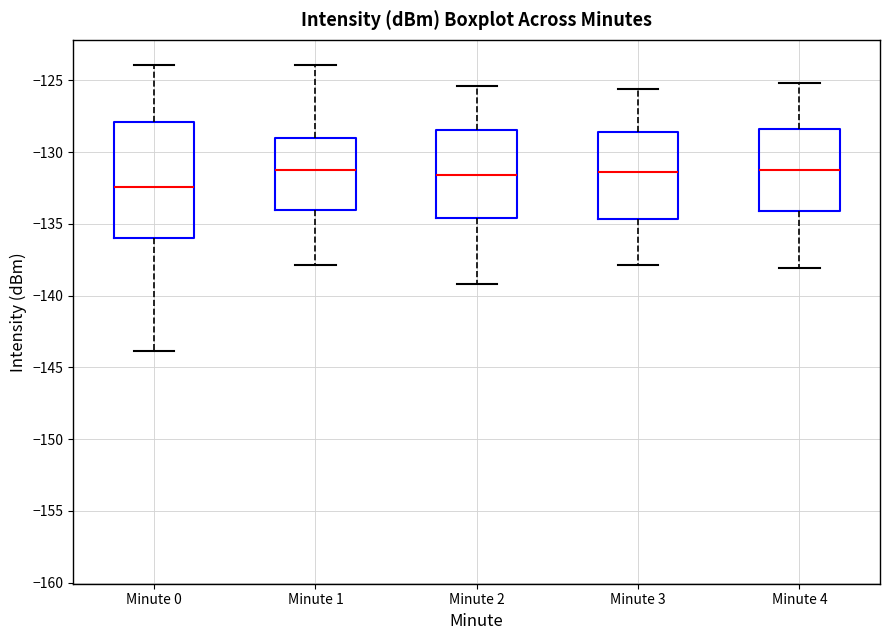

Reading left to right, transcribe this box plot: for each box, give where its median line is, the range the box spans, and where its two whiskers end, as read against the y-axis. The values are not printed on the chart, so give them approximately, as read against the axis.

Minute 0: median -132.5, box -136.0 to -128.0, whiskers -144.0 to -124.0
Minute 1: median -131.5, box -134.0 to -129.0, whiskers -138.0 to -124.0
Minute 2: median -131.5, box -134.5 to -128.5, whiskers -139.0 to -125.5
Minute 3: median -131.5, box -134.5 to -128.5, whiskers -138.0 to -125.5
Minute 4: median -131.0, box -134.0 to -128.5, whiskers -138.0 to -125.0